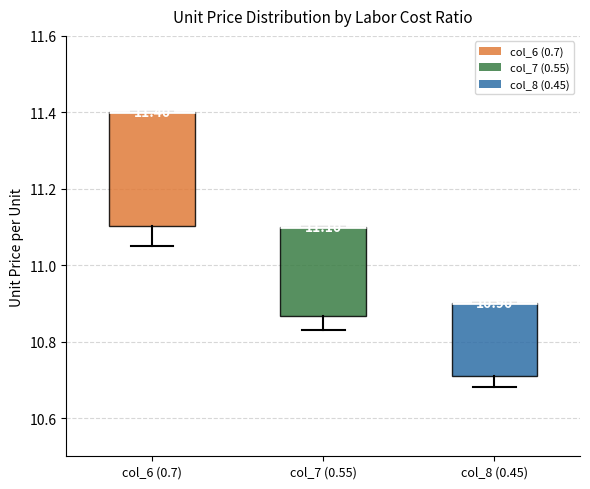

Which box is the tallest, from its lower edge to its upper edge?

col_6 (0.7)